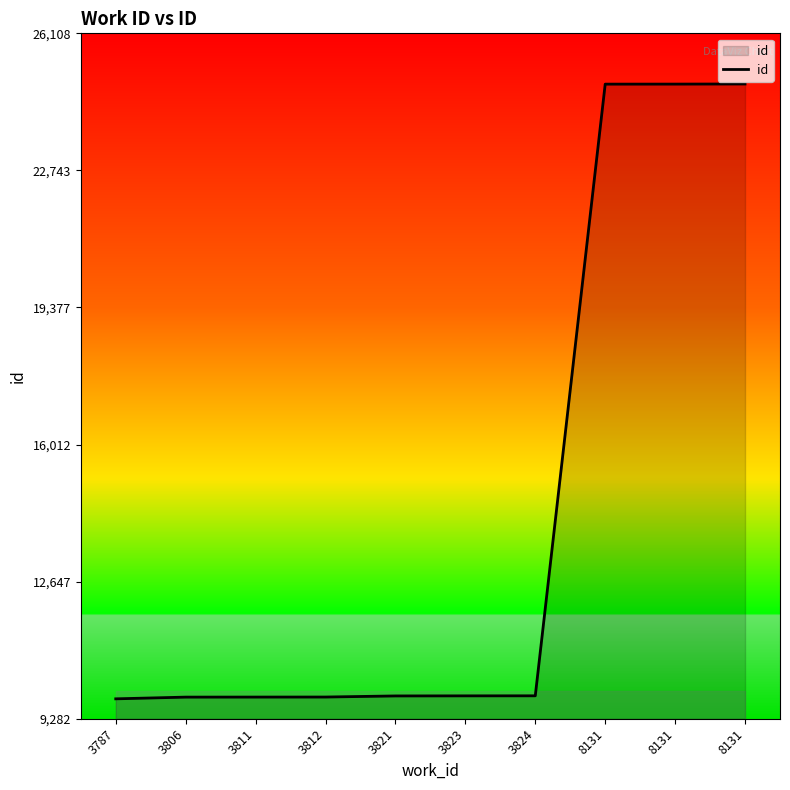

Does the chart have visible grid lines?

No